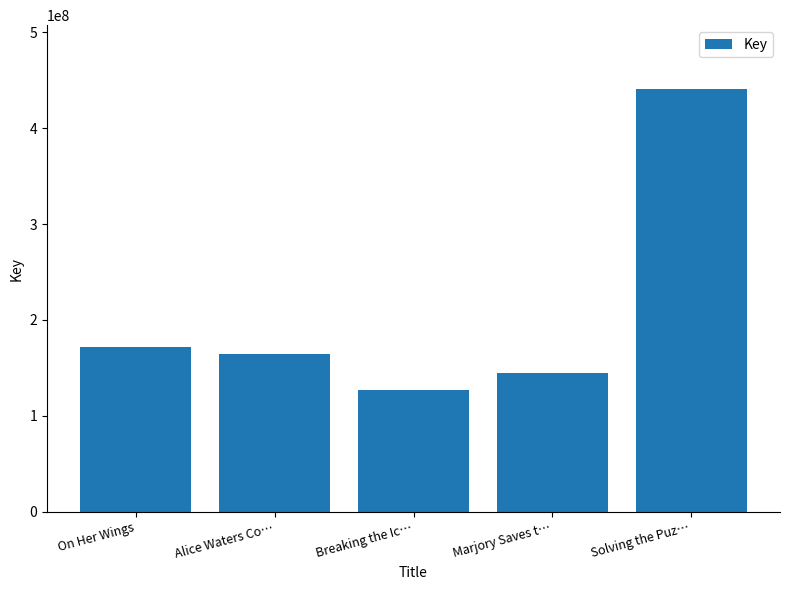

What is the value of the 2nd bar from the left?

165023072